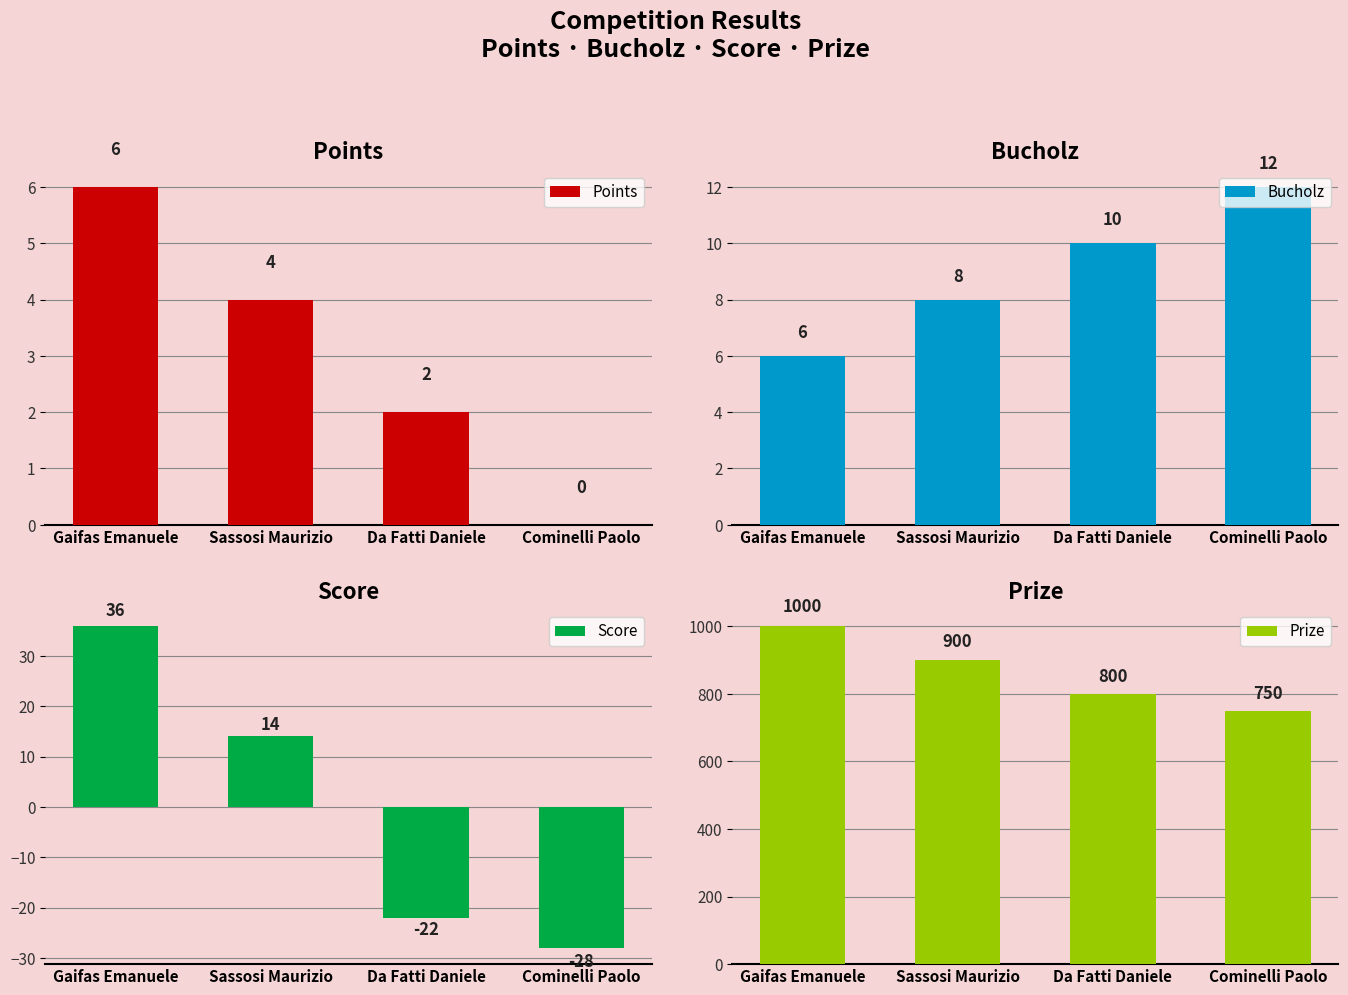

Which series changed the most between Sassosi Maurizio and Da Fatti Daniele?

Prize